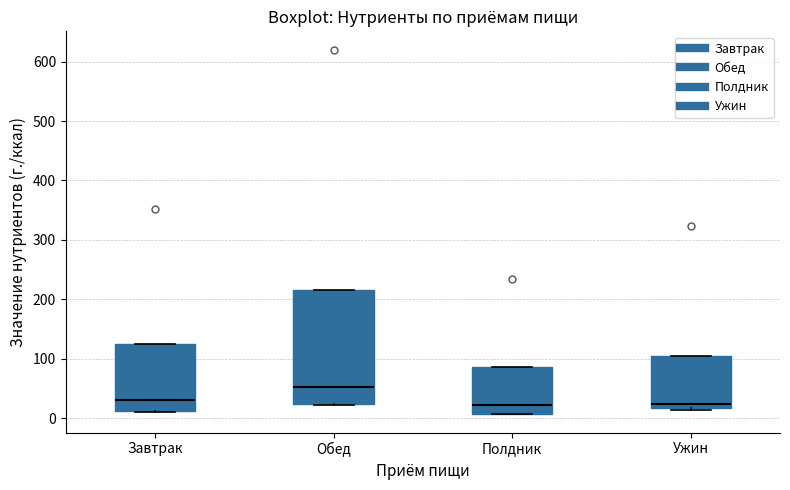

Reading left to right, transcribe this box plot: for each box, give where its median line is, the range the box spans, and where its two whiskers end, as read against the y-axis. The values are not printed on the chart, so give them approximately, as read against the axis.

Завтрак: median 30, box 10 to 120, whiskers 10 to 120
Обед: median 50, box 20 to 220, whiskers 20 to 220
Полдник: median 20, box 10 to 90, whiskers 10 to 90
Ужин: median 20 (just above the box's lower edge), box 20 to 100, whiskers 10 to 100